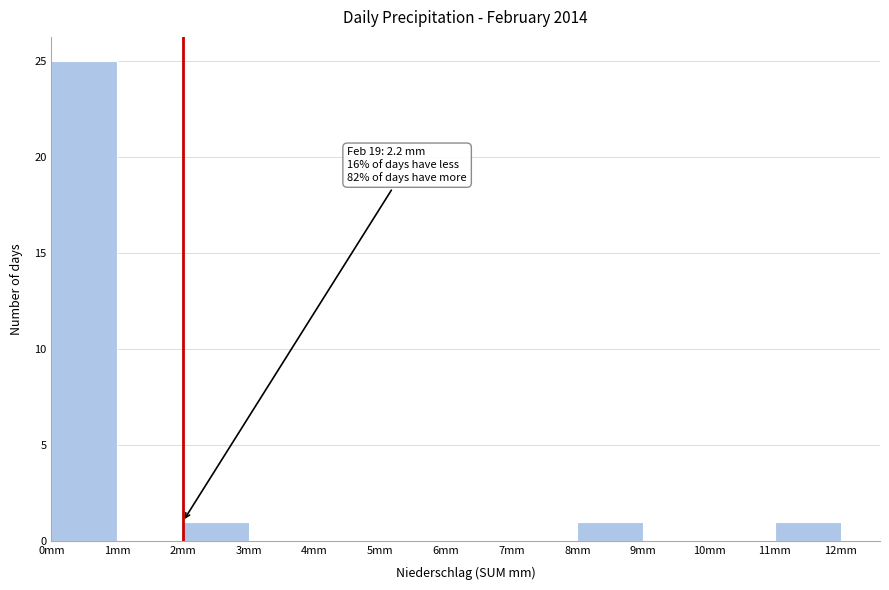

Over which range of the x-axis is the bar tallest?

0 to 1